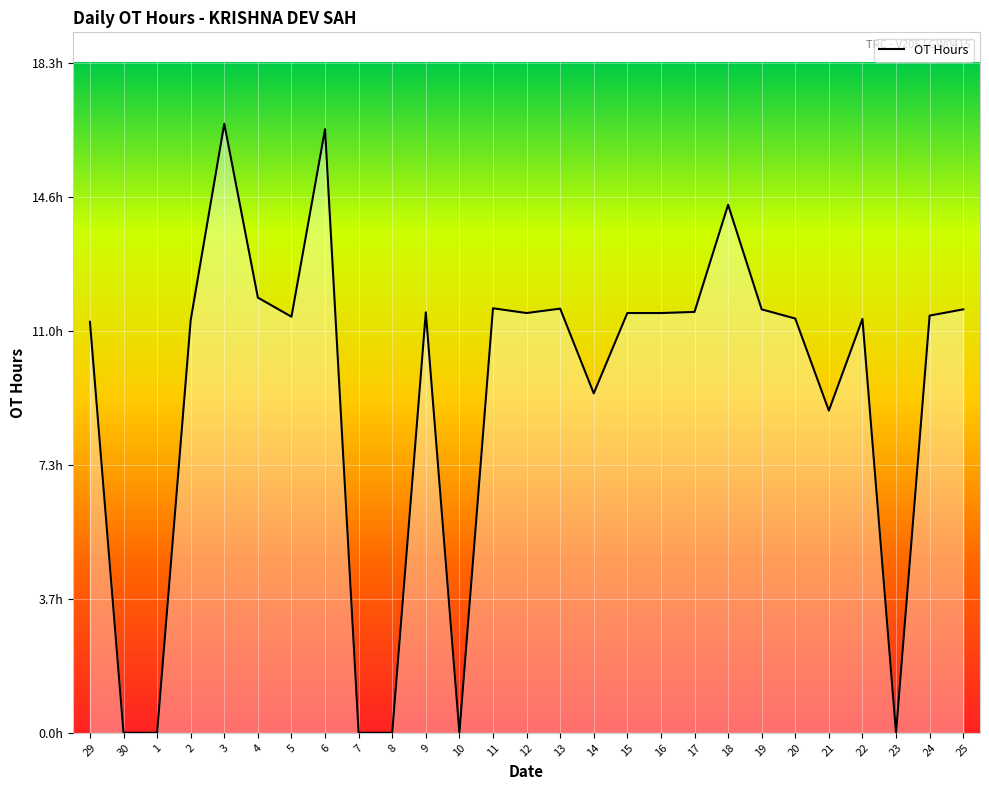

Does the chart have visible grid lines?

Yes